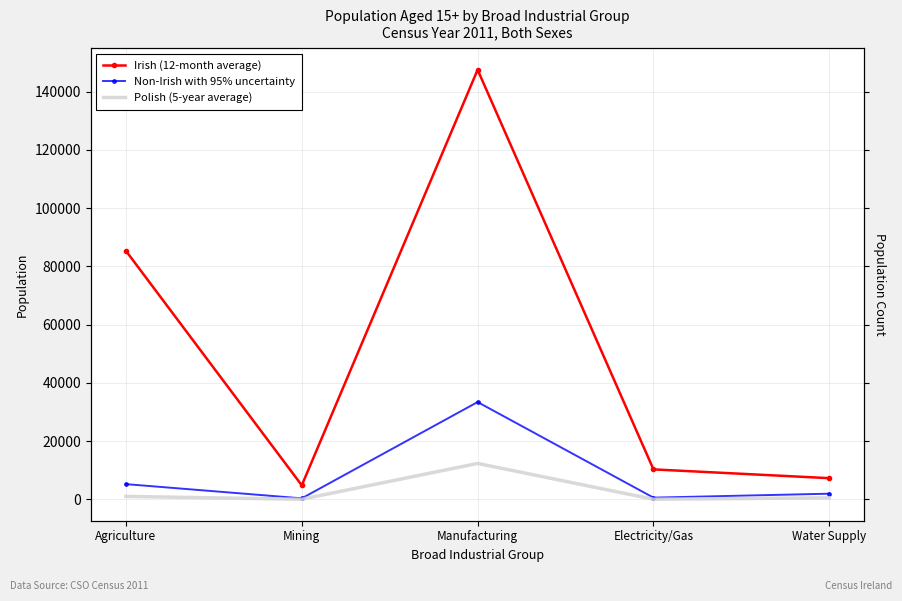

True or false: Polish (5-year average) and Non-Irish with 95% uncertainty cross at least once.

False